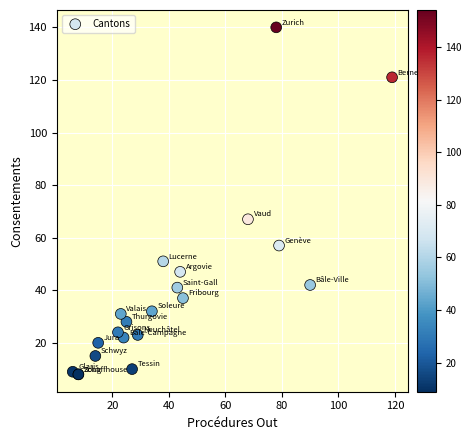

What Y value in the scatter plot is closest to 74?

67